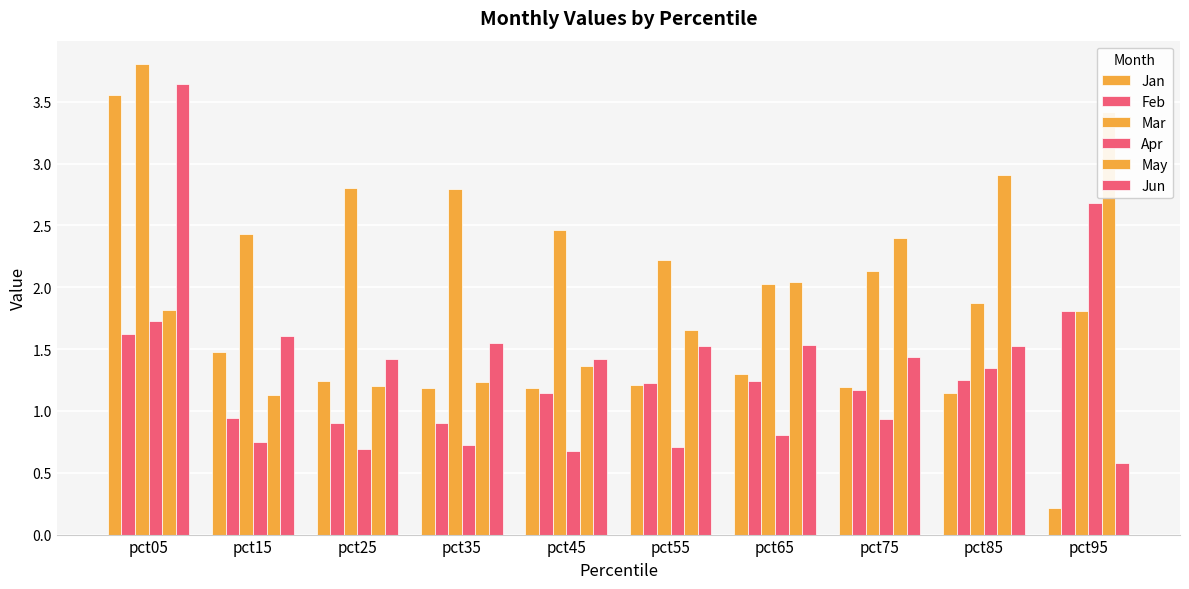

What is the difference between the second highest and minimum values in the Jan series?

1.3